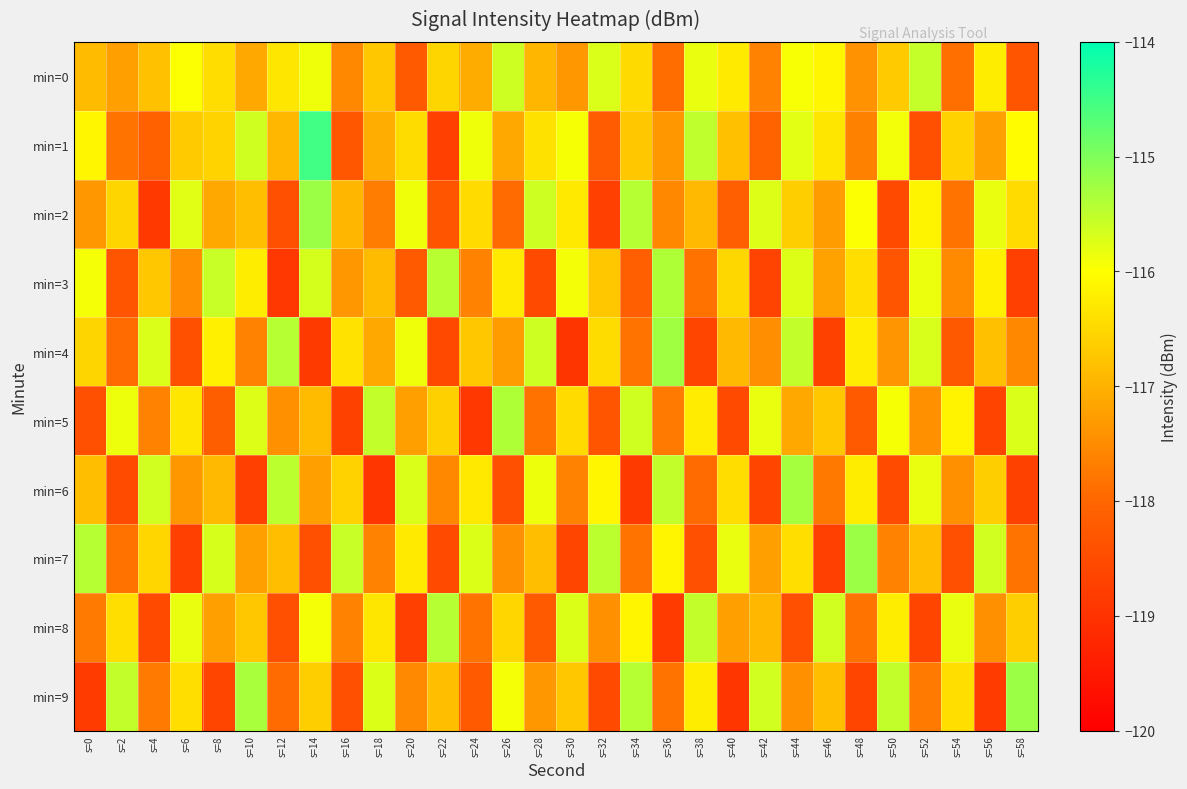

Which series has the largest total across all categories?

min=0